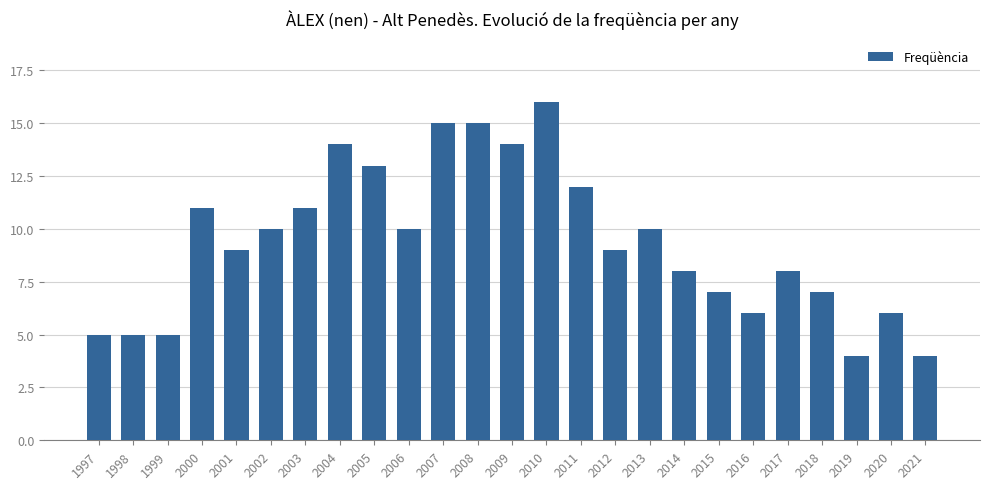

What is the average value?

9